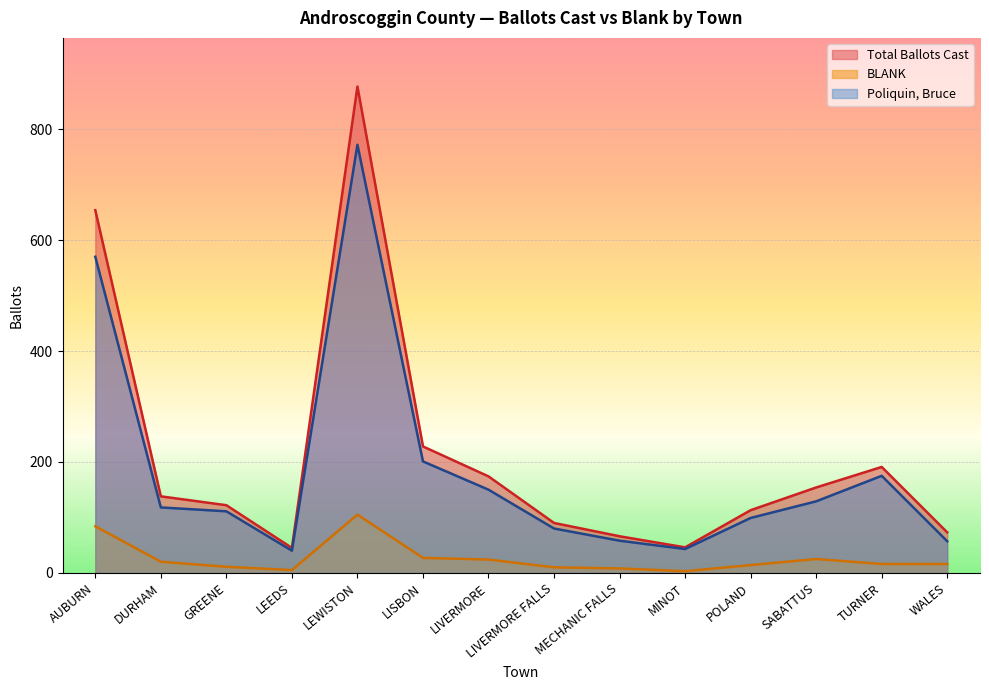

How many data points in BLANK are less than 16?

6